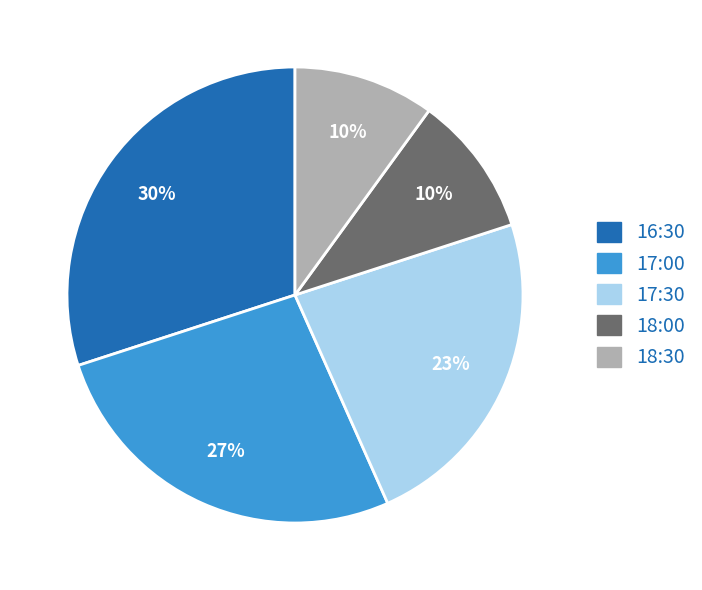

Between 17:30 and 18:30, which is larger?

17:30